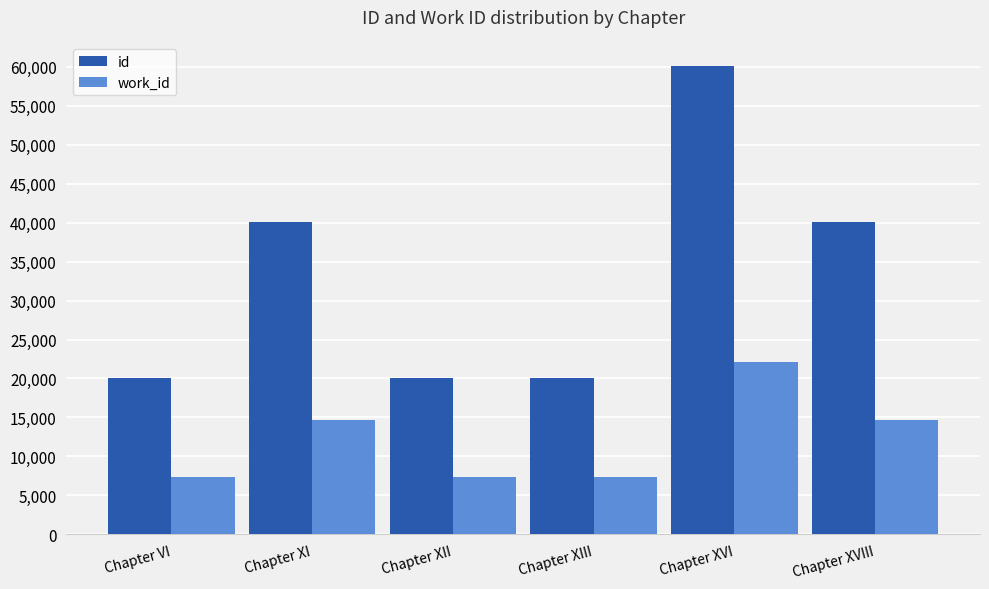

What is the label of the 6th bar from the left?

Chapter XVIII